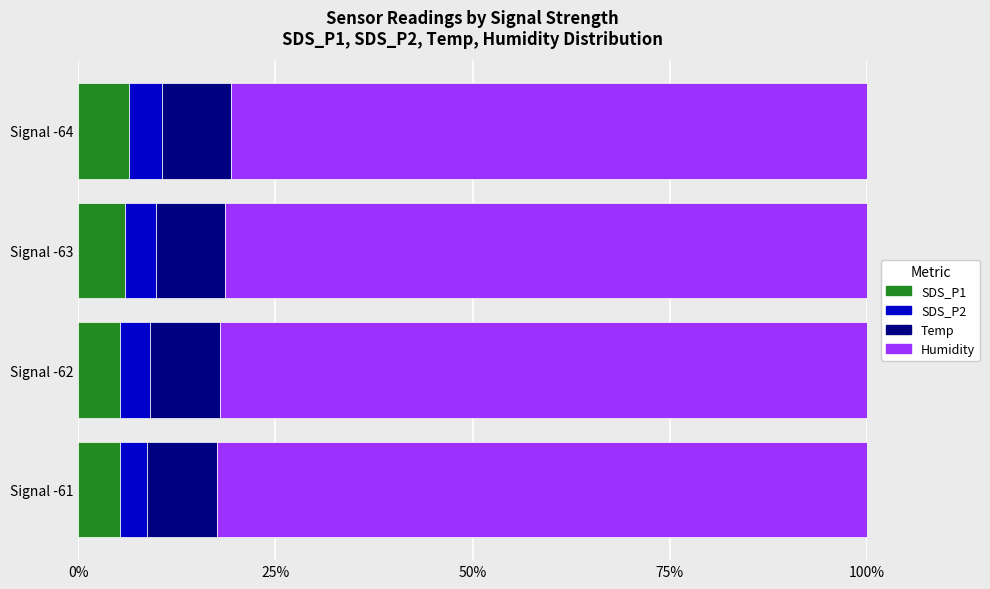

Which series has the largest total across all categories?

Humidity